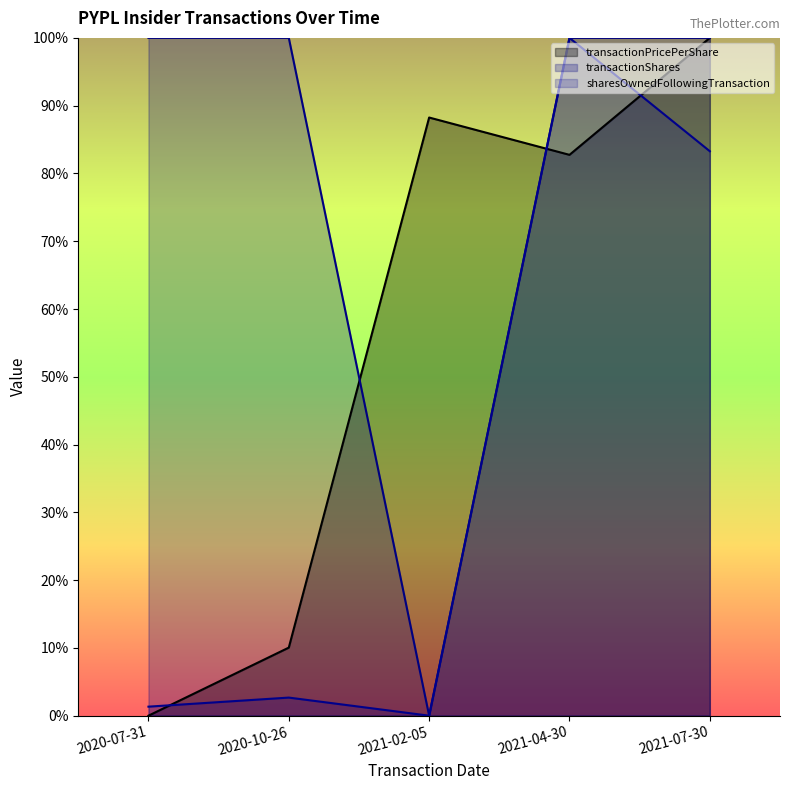

How many data points in sharesOwnedFollowingTransaction are above 0?

4